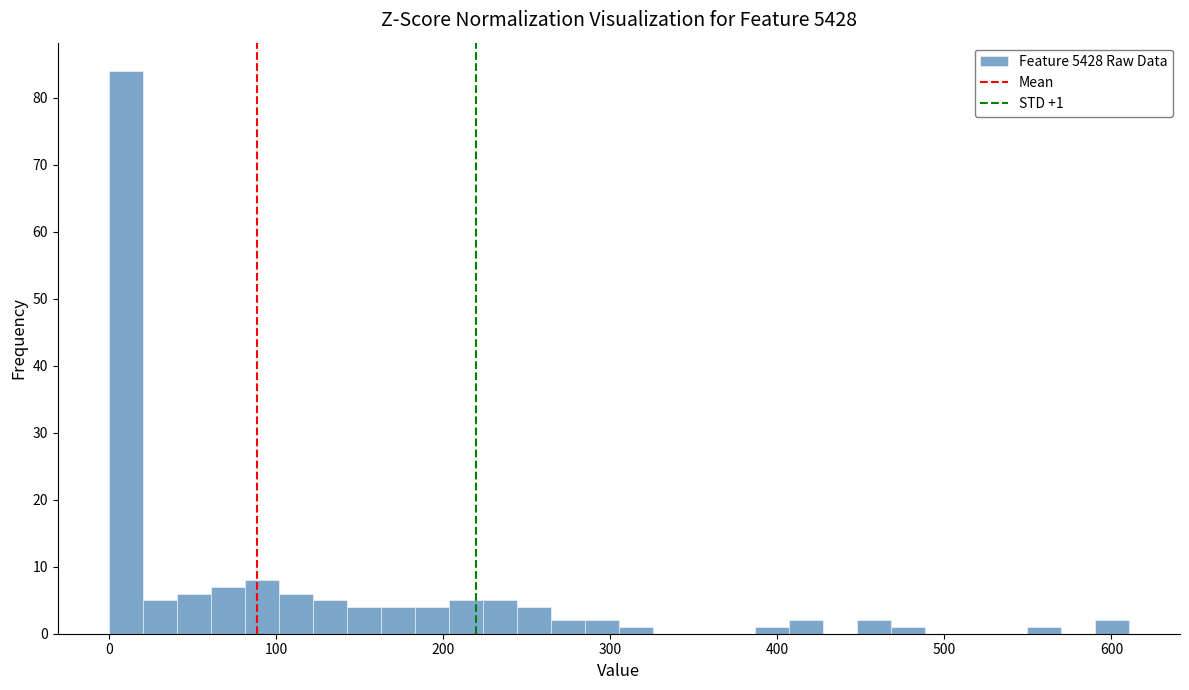

Read against the x-axis, roughly where is the centre of the tallest bar?

10